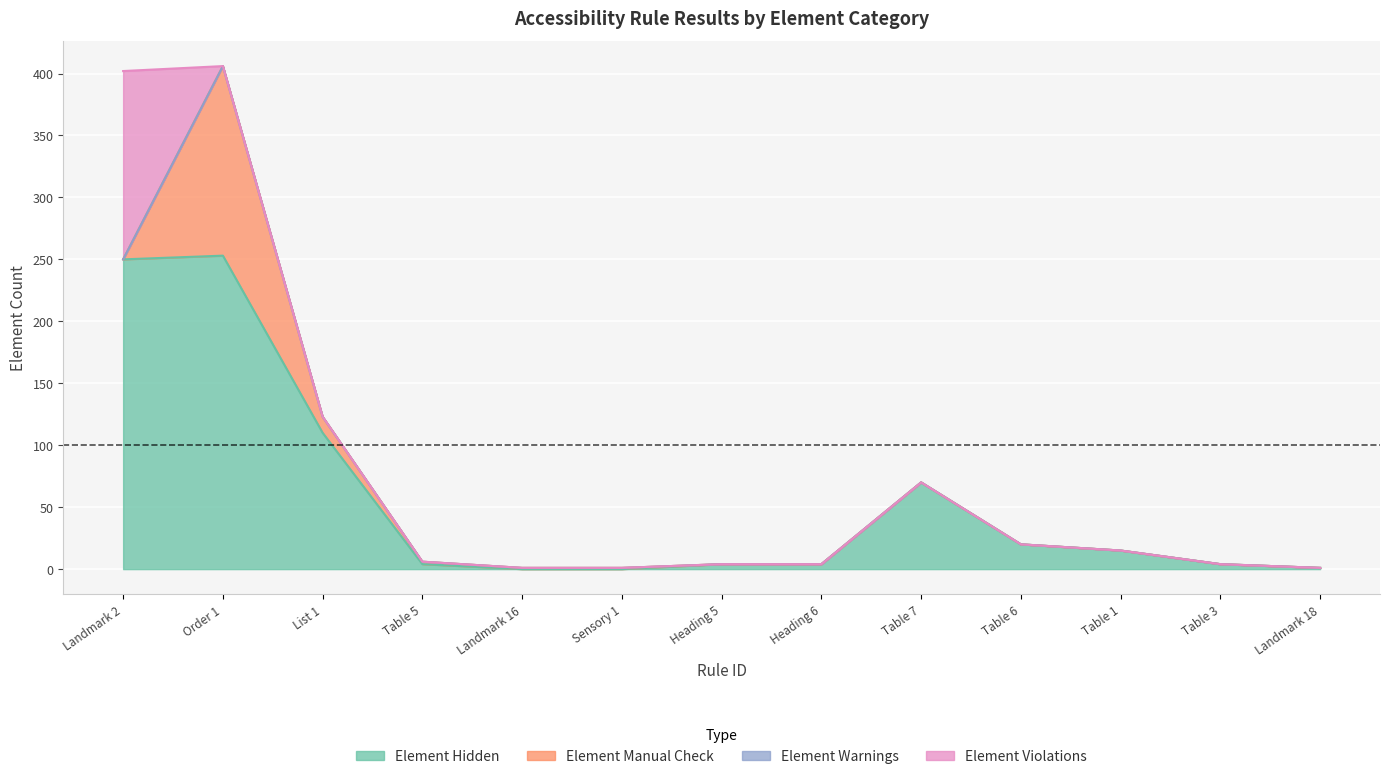

True or false: Element Hidden and Element Warnings cross at least once.

False